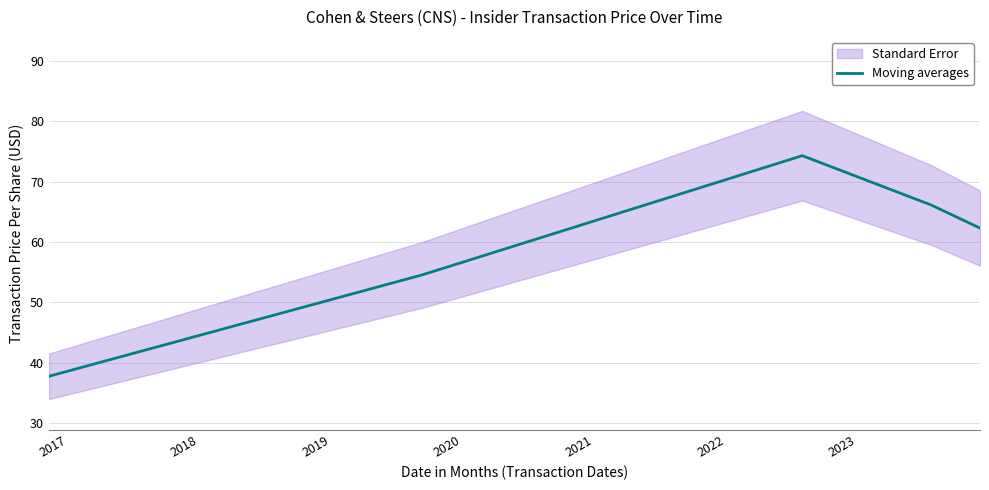

What is the minimum value for Moving averages?

37.7